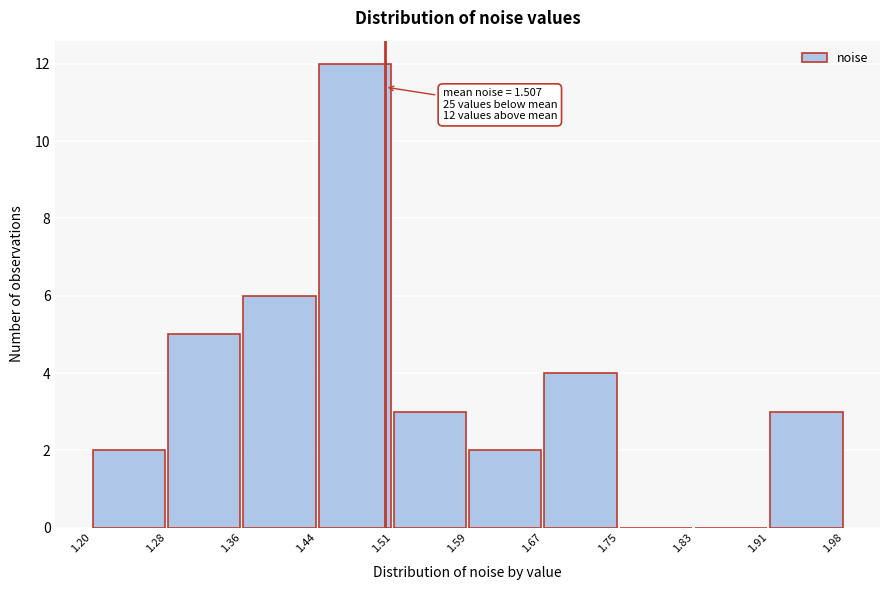

Over which range of the x-axis is the bar tallest?

1.44 to 1.51